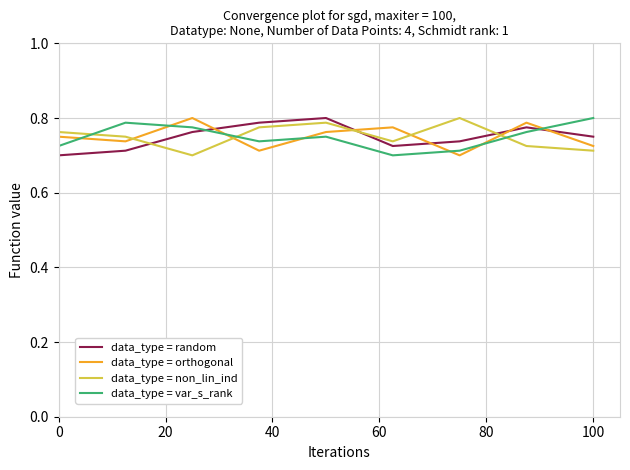

True or false: data_type = random and data_type = non_lin_ind intersect in this chart.

True